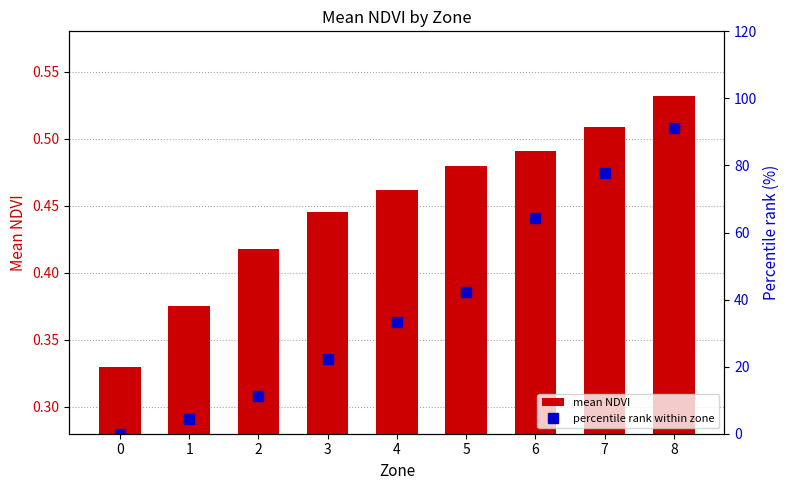

What are all the series names shown in the legend?

mean NDVI, percentile rank within zone